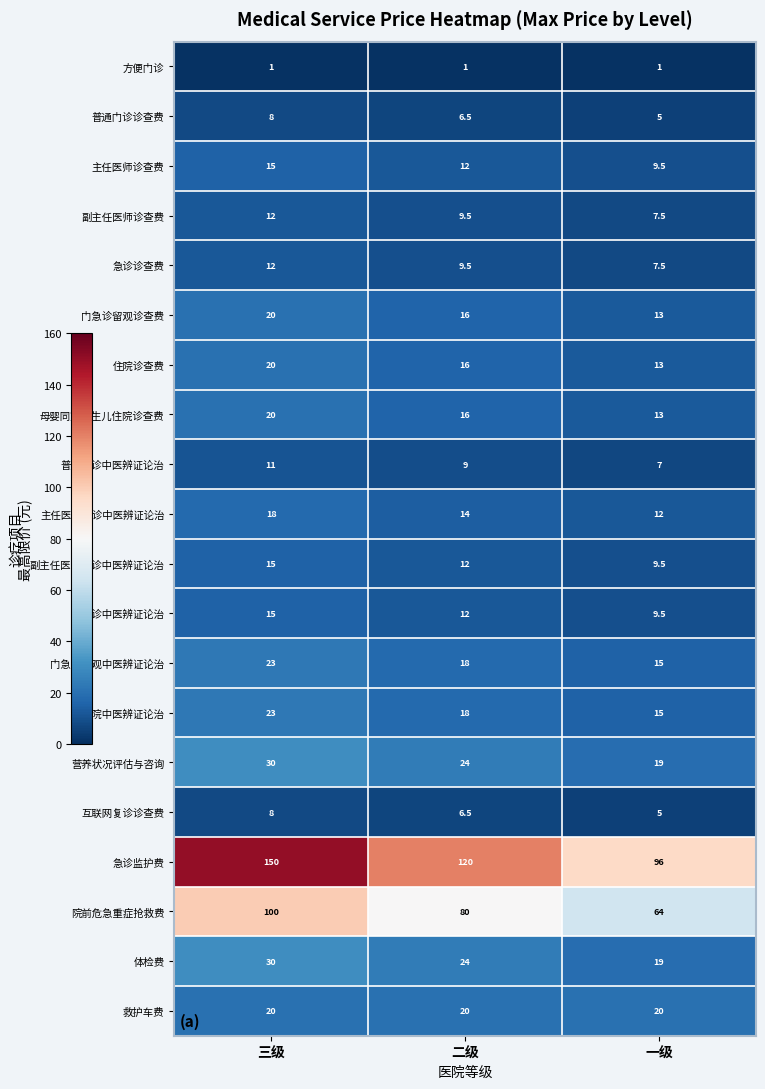

True or false: 救护车费 has a value of 6.8 at 一级.

False